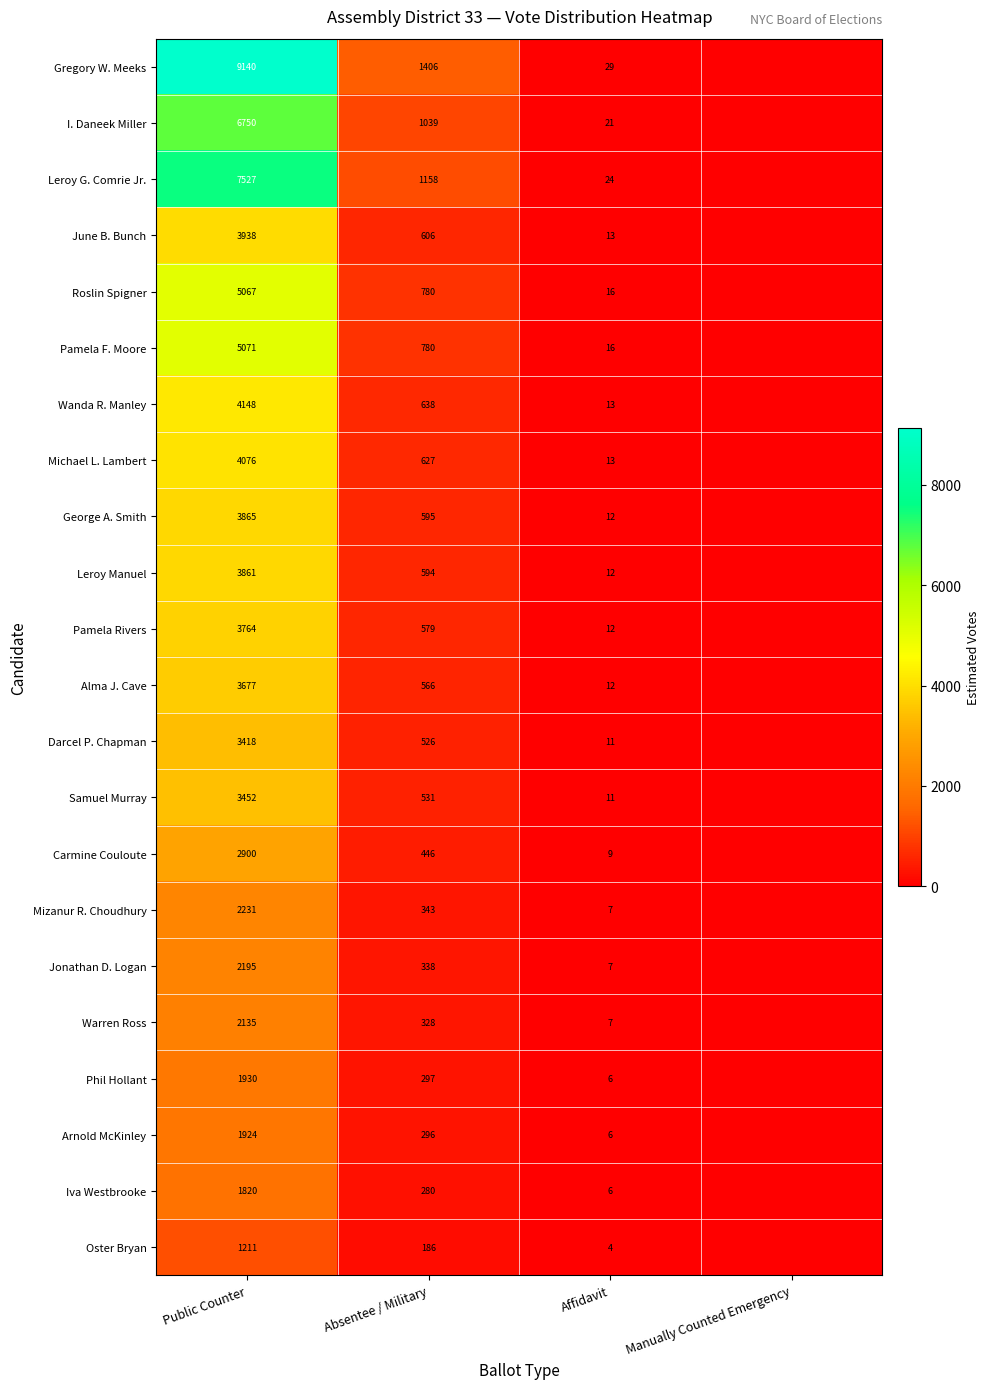

What is the total value across all series at Absentee / Military?

12939